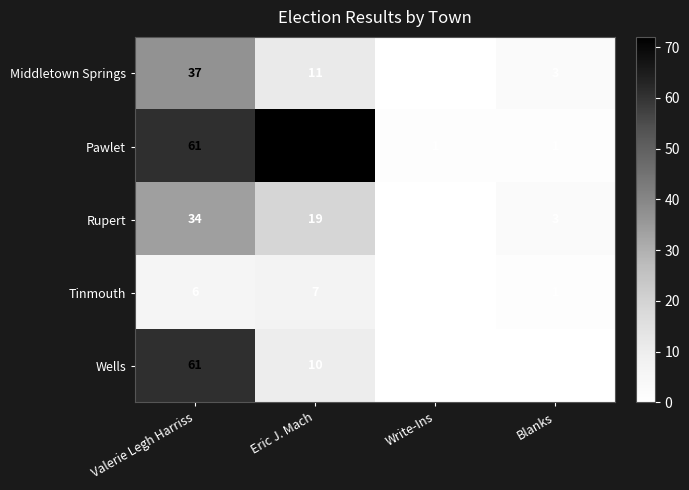

Rank the series by their maximum value, from highest to lowest.

Pawlet, Wells, Middletown Springs, Rupert, Tinmouth